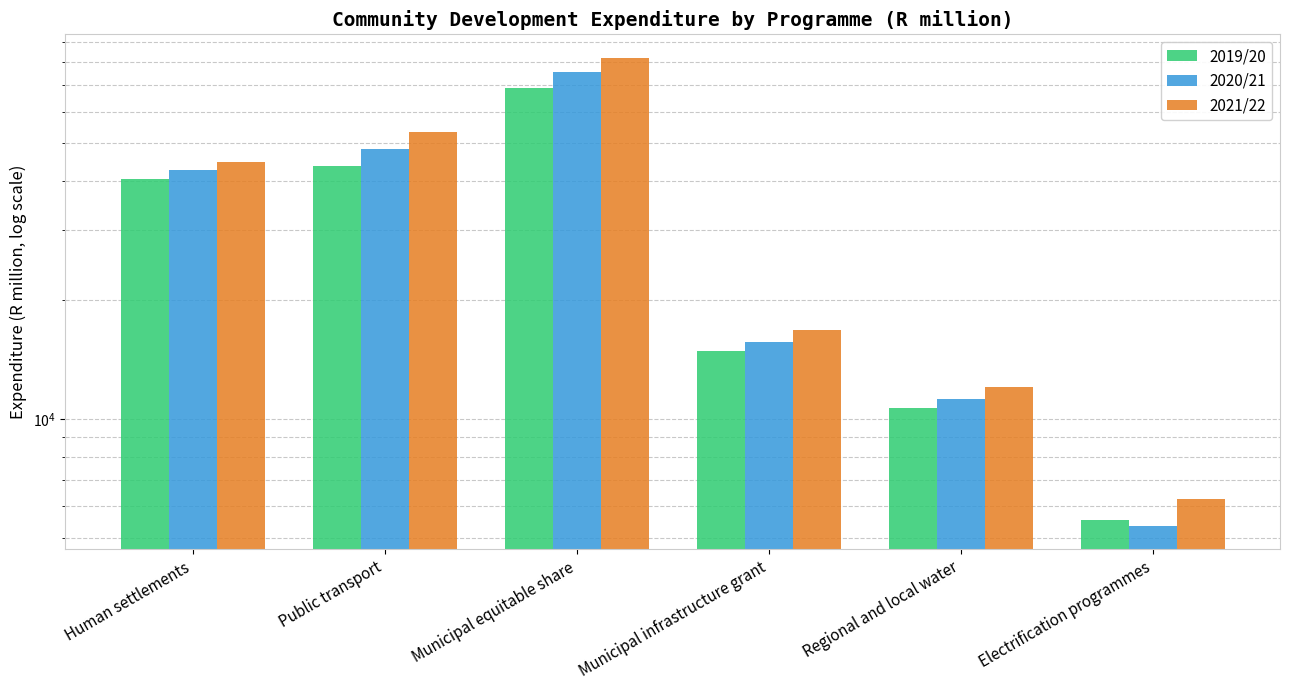

True or false: 2020/21 has a value of 15659.9 at Municipal infrastructure grant.

True